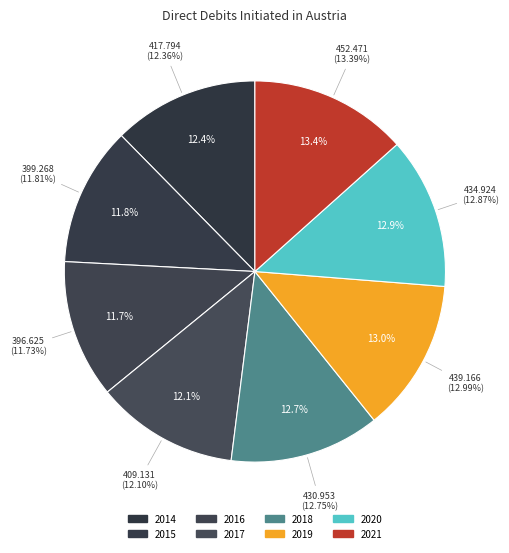

Does 2015 account for over 50% of the chart?

No